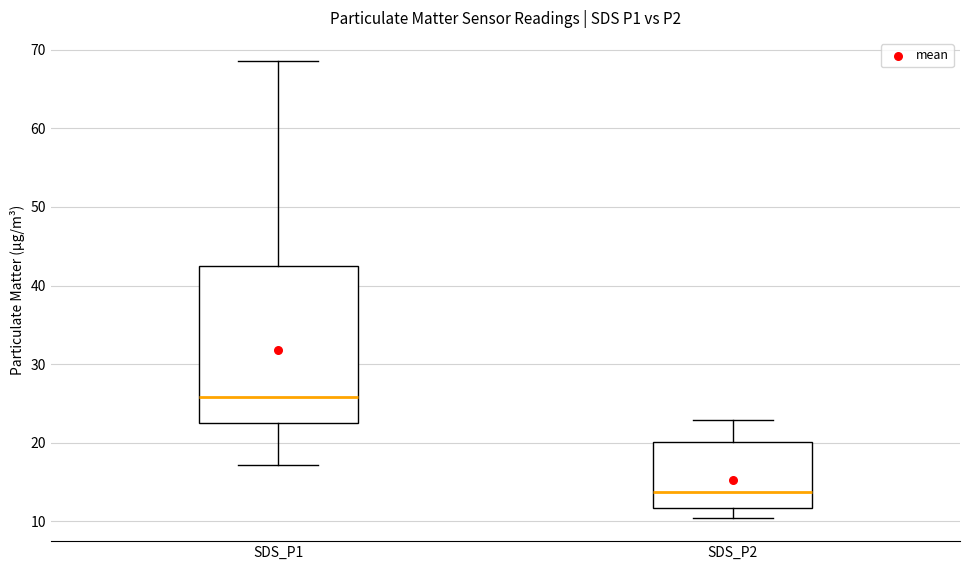

Reading left to right, transcribe this box plot: for each box, give where its median line is, the range the box spans, and where its two whiskers end, as read against the y-axis. The values are not printed on the chart, so give them approximately, as read against the axis.

SDS_P1: median 26, box 22 to 43, whiskers 17 to 69
SDS_P2: median 14, box 12 to 20, whiskers 10 to 23